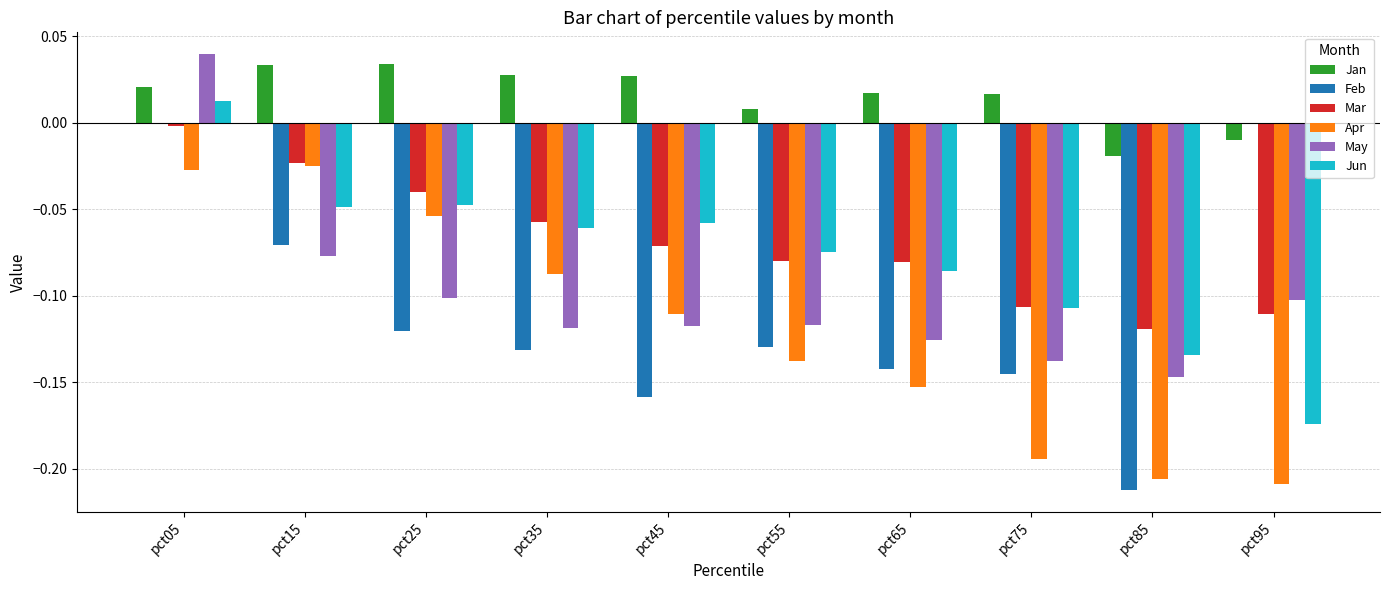

The Jun series shows -0.1 at pct75. True or false?

True